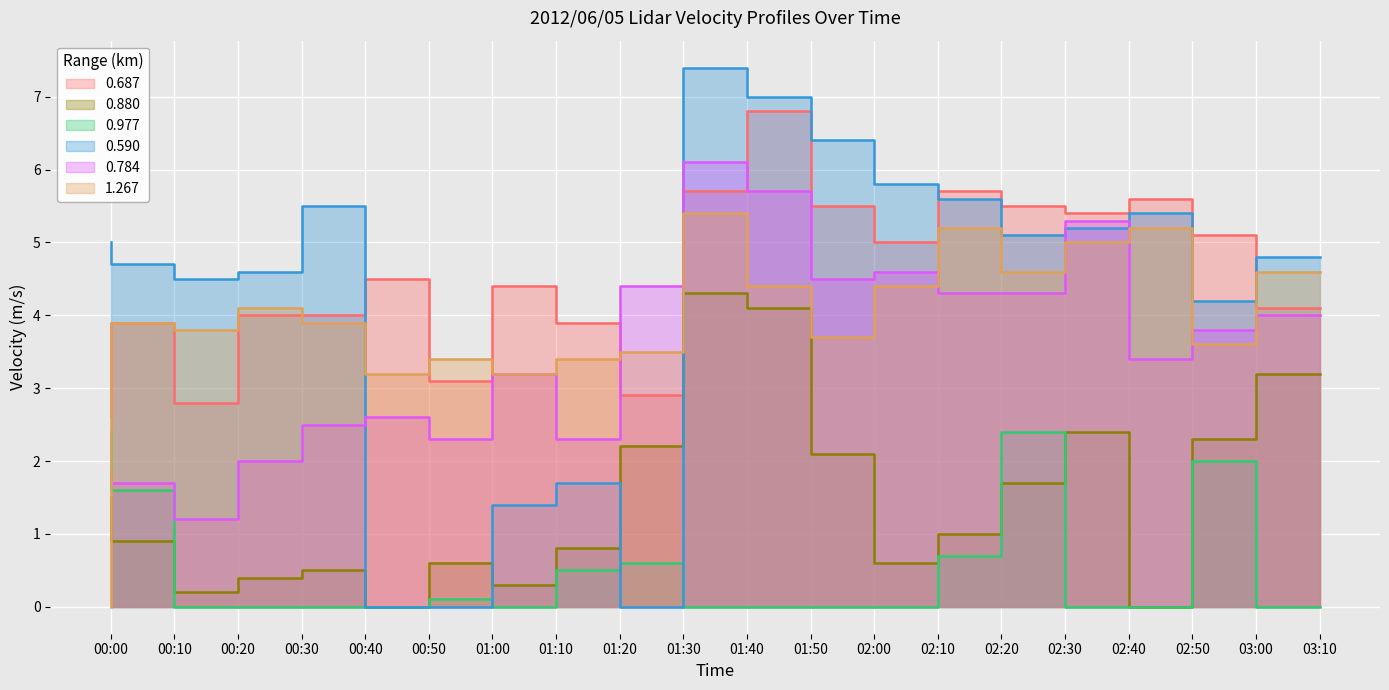

What is the label of the 18th point from the right?

00:20